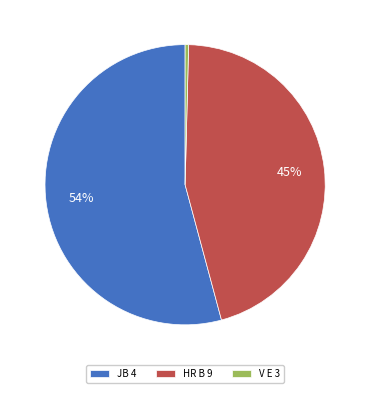

Which slice is the smallest?

V E 3